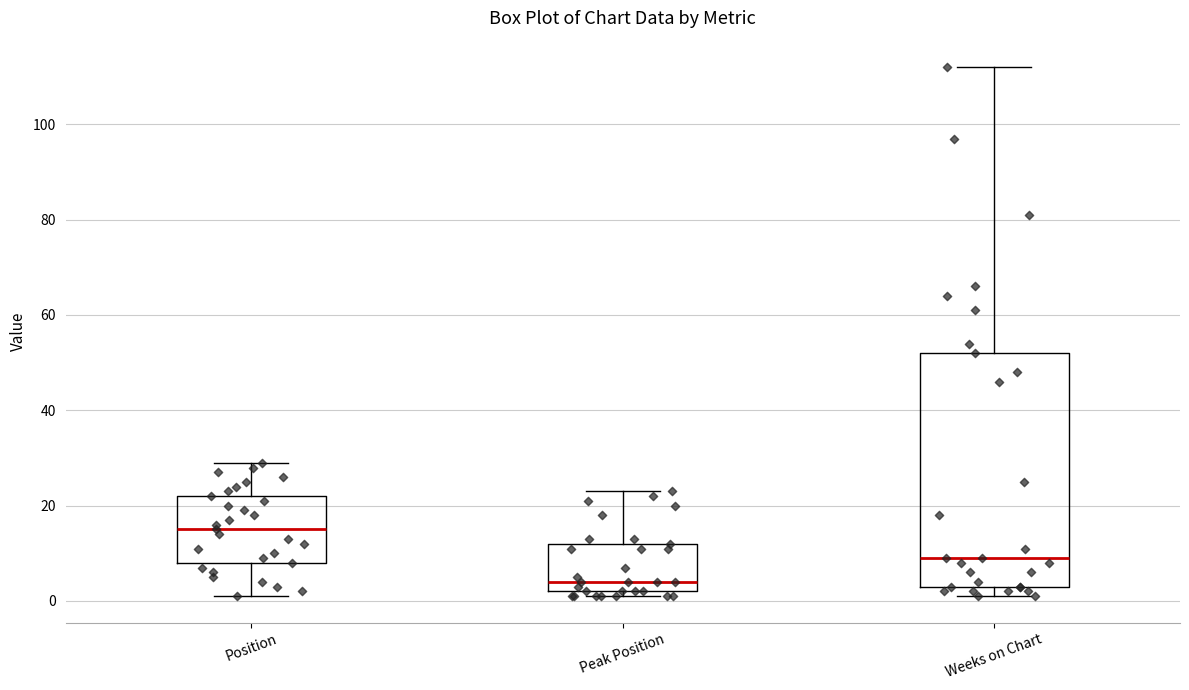

Where does the upper whisker of the box for Weeks on Chart end on the y-axis? The values are not printed on the chart, so give them approximately, as read against the axis.

112